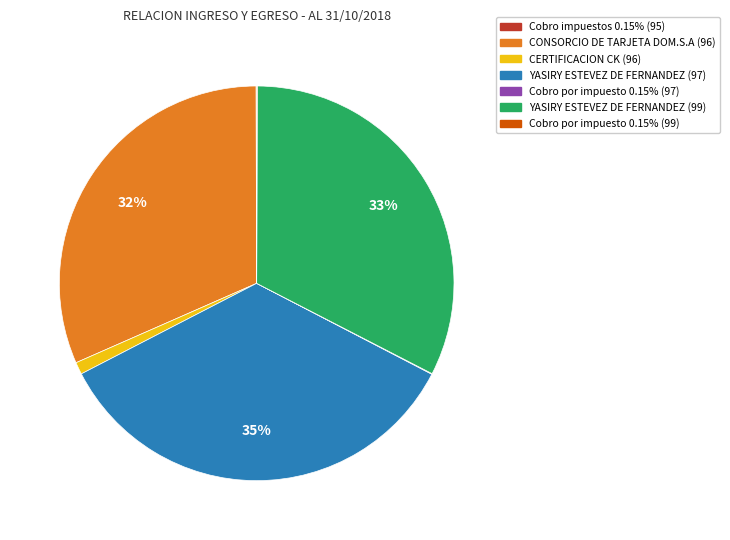

Which has a higher value, CERTIFICACION CK (96) or YASIRY ESTEVEZ DE FERNANDEZ (97)?

YASIRY ESTEVEZ DE FERNANDEZ (97)